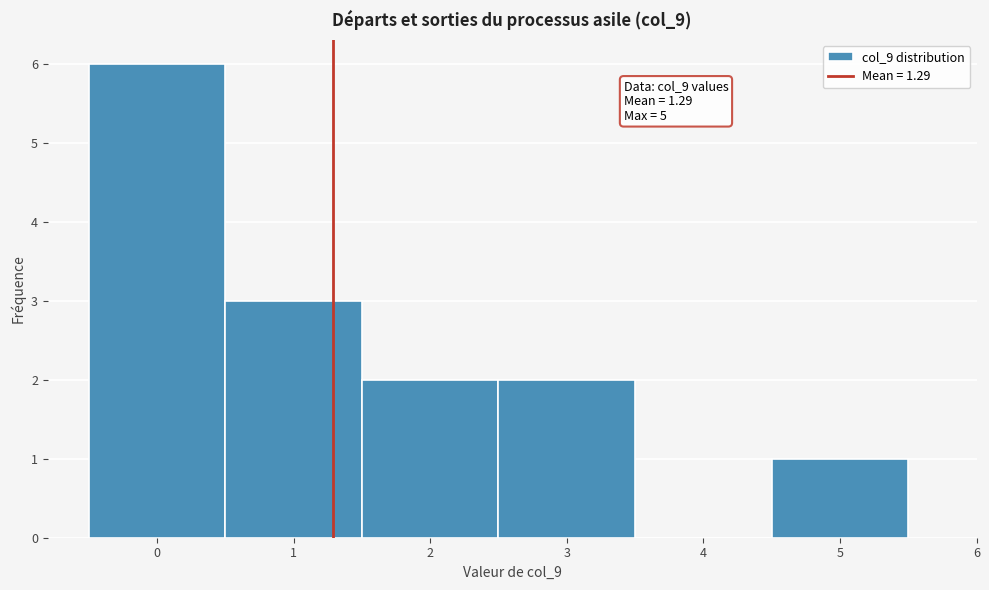

Over which range of the x-axis is the bar tallest?

-0.5 to 0.5